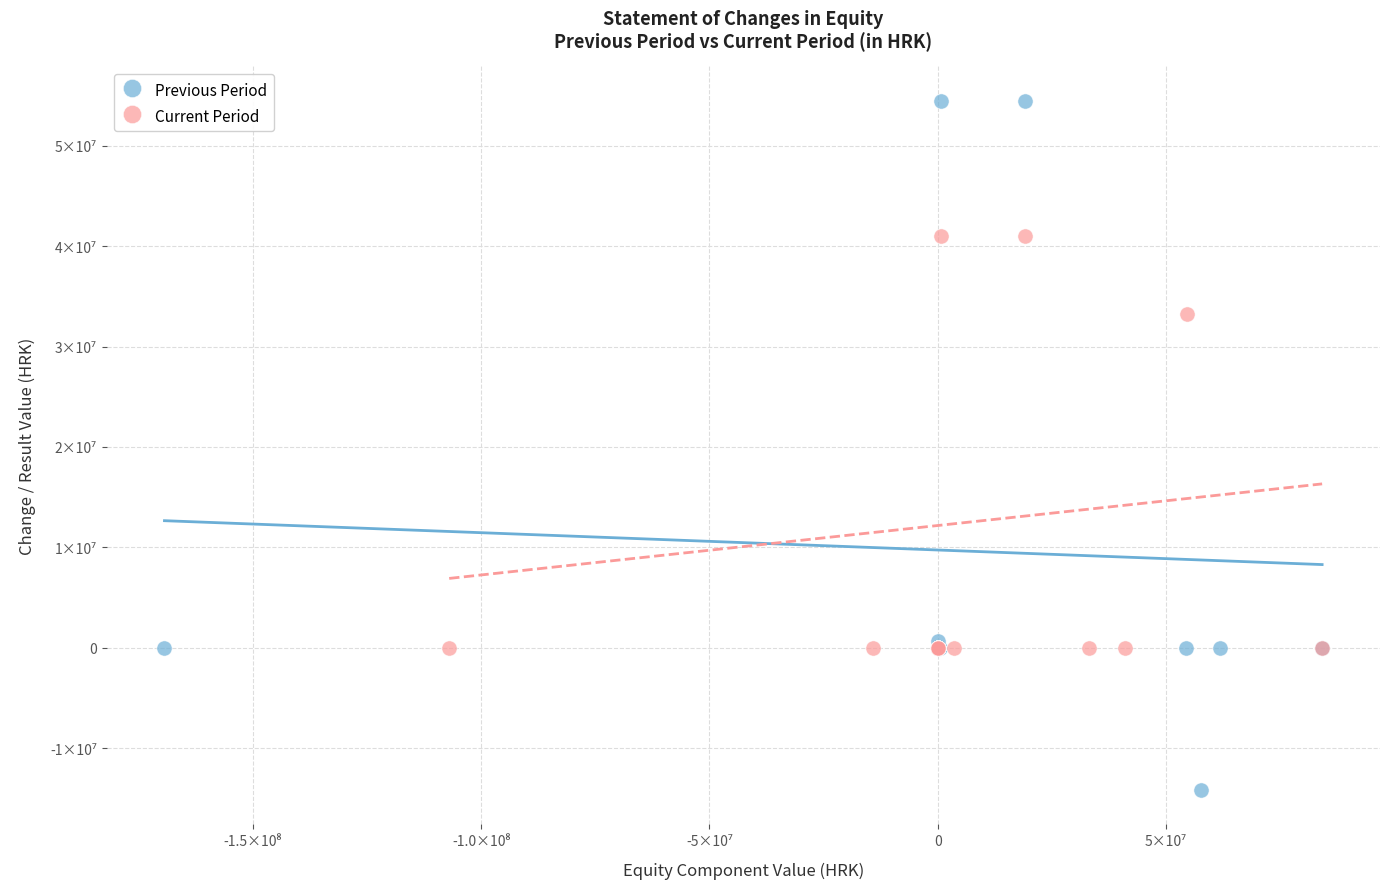

Which series contains the highest Y value?

Previous Period